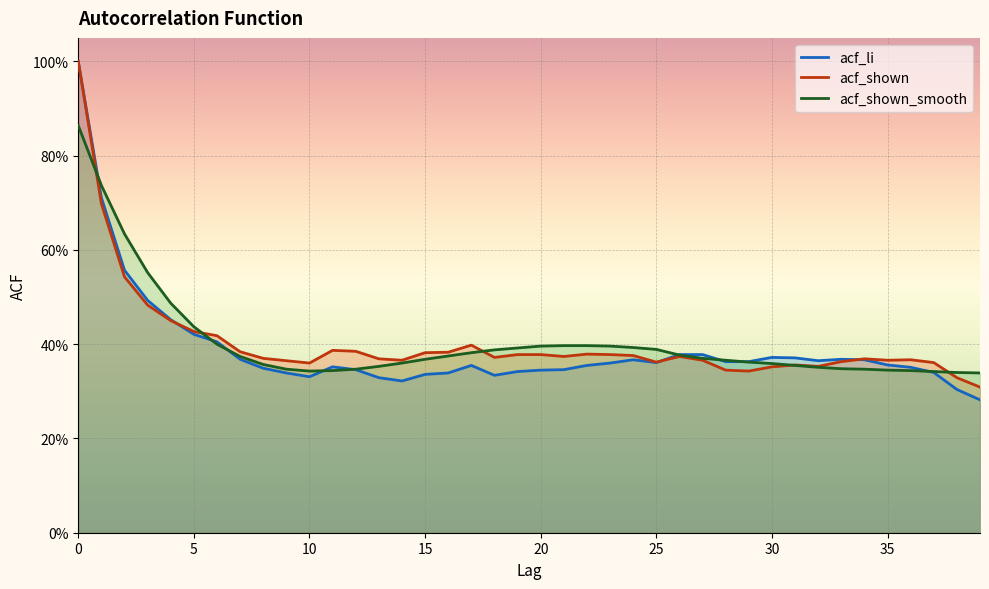

List the labels in order of acf_shown value, largest first.

0, 1, 2, 3, 4, 5, 6, 17, 11, 12, 7, 16, 15, 22, 19, 20, 23, 24, 21, 26, 18, 8, 13, 34, 36, 14, 27, 35, 9, 33, 25, 37, 10, 31, 32, 30, 28, 29, 38, 39